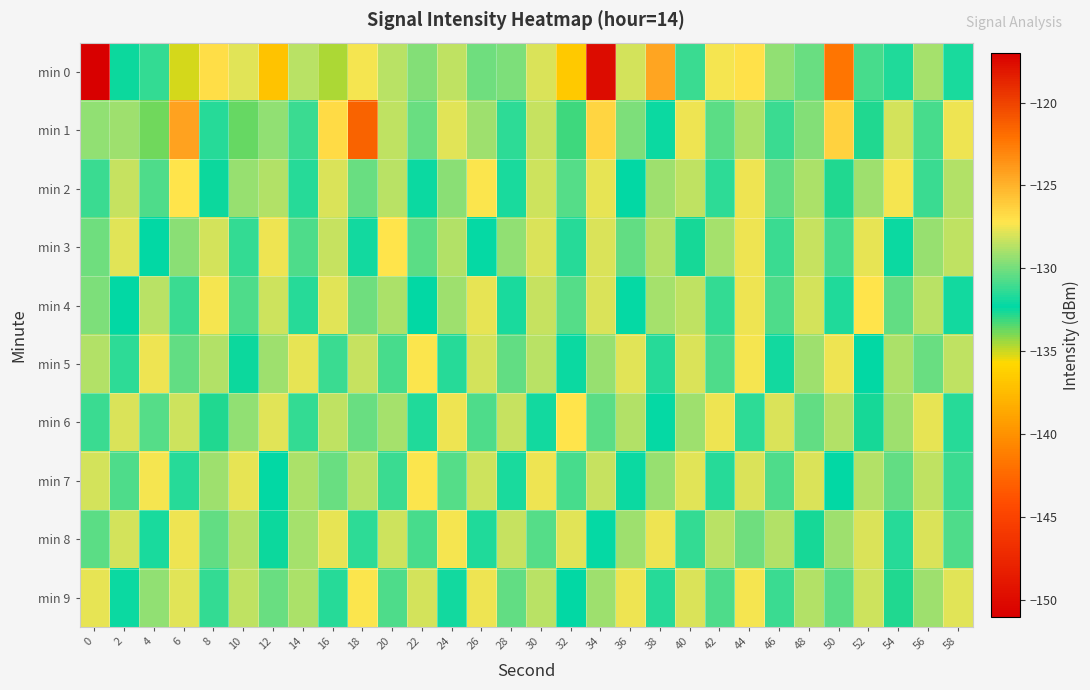

At 18, list the series in order from largest to smallest.

min 1, min 9, min 0, min 5, min 7, min 4, min 2, min 6, min 8, min 3